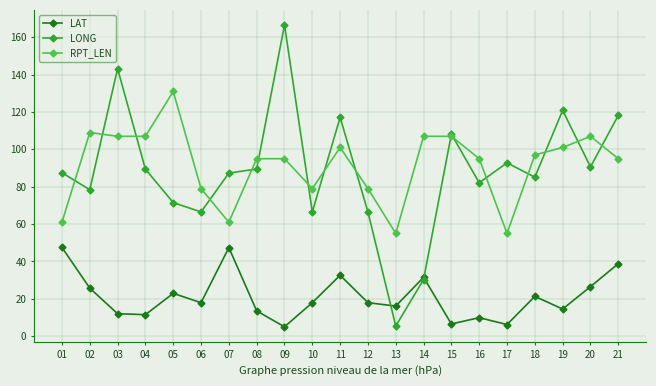

What is the minimum value shown in the chart?

5.0